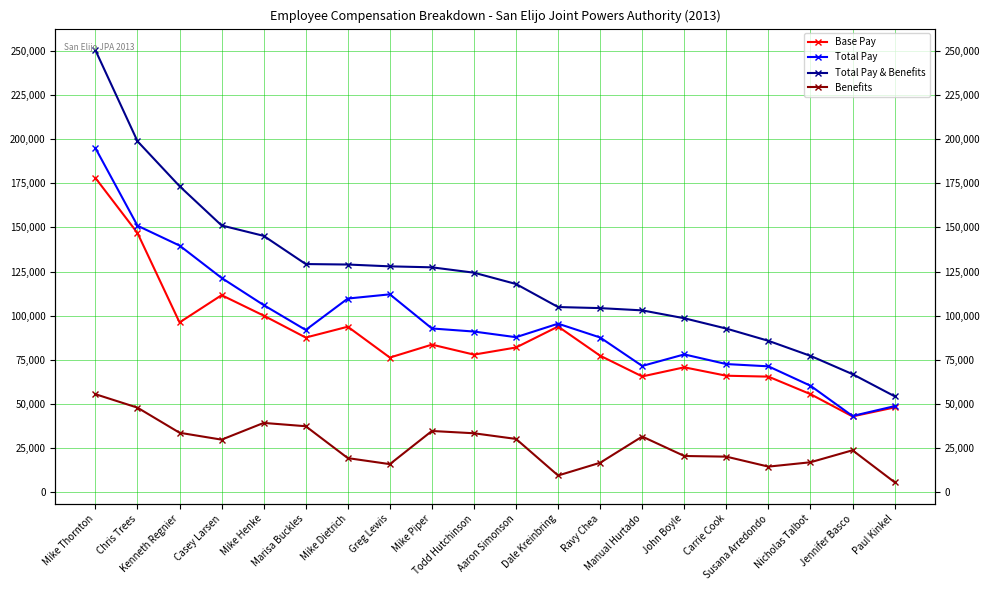

Which series changed the most between Jennifer Basco and Paul Kinkel?

Benefits